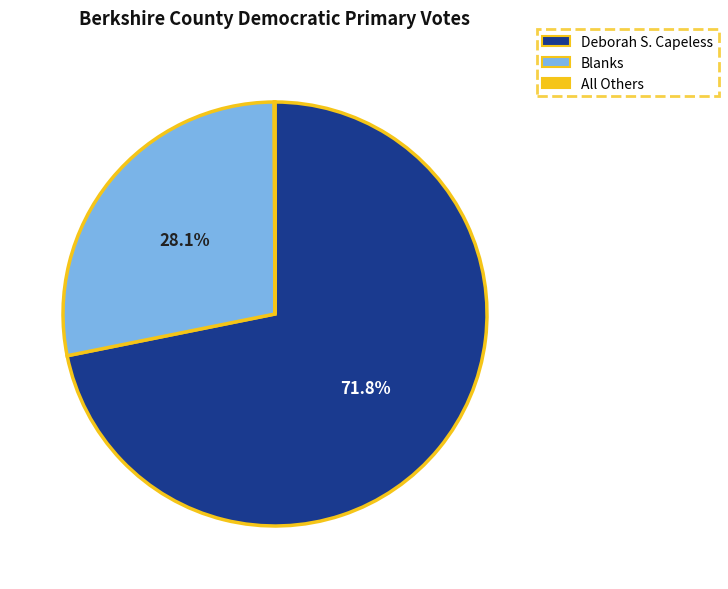

To the nearest percent, what portion does Blanks represent?

28%